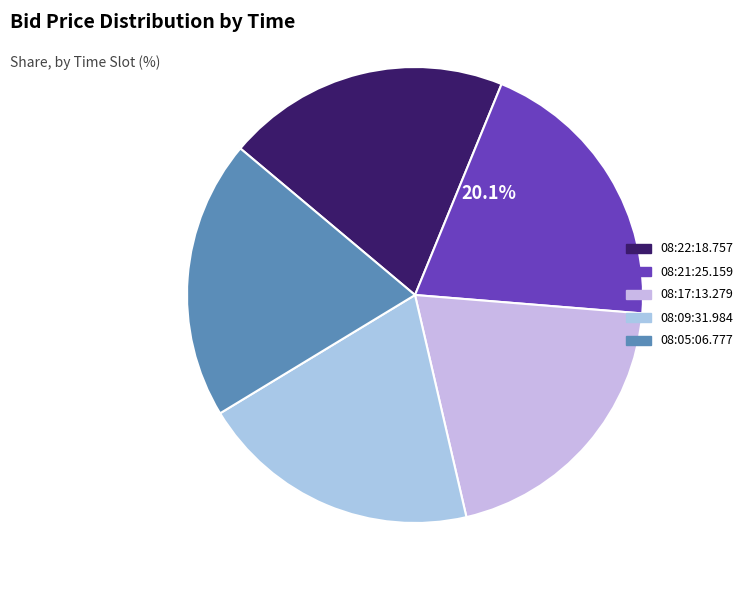

The 08:22:18.757 slice represents 28% of the pie. True or false?

False